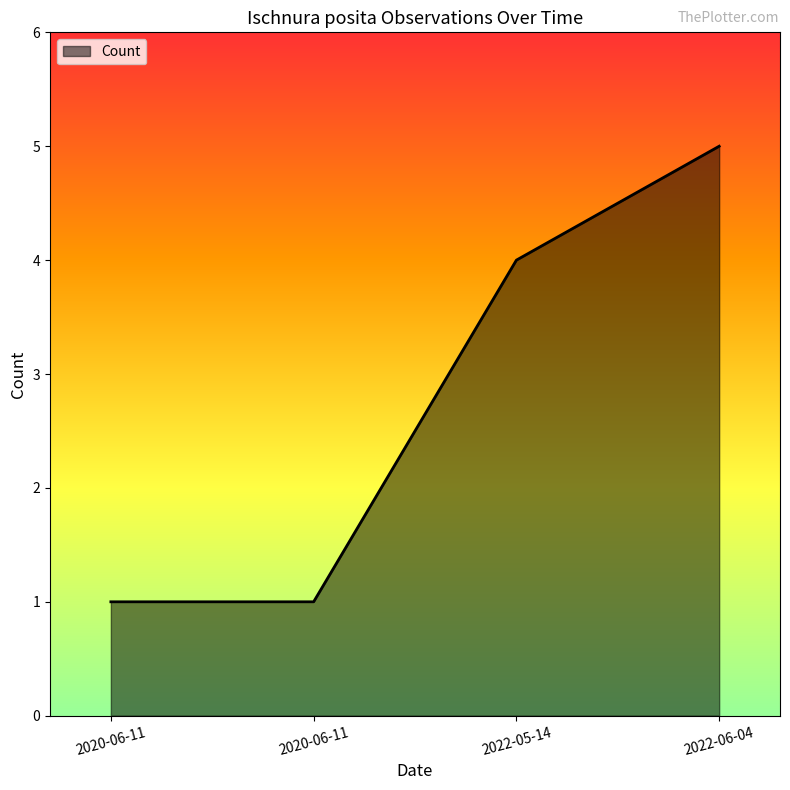

What is the average value?

3